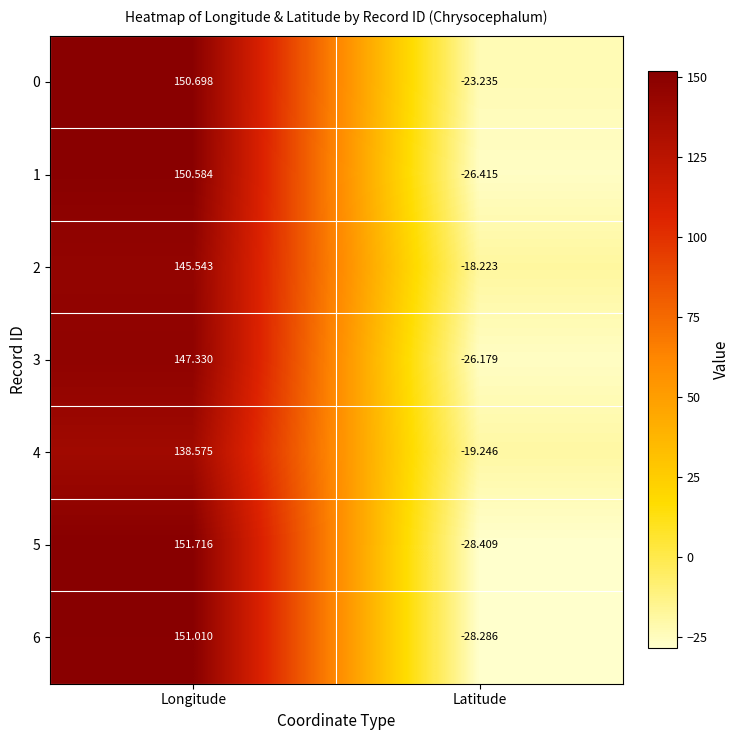

At which label does 3 reach its minimum?

Latitude